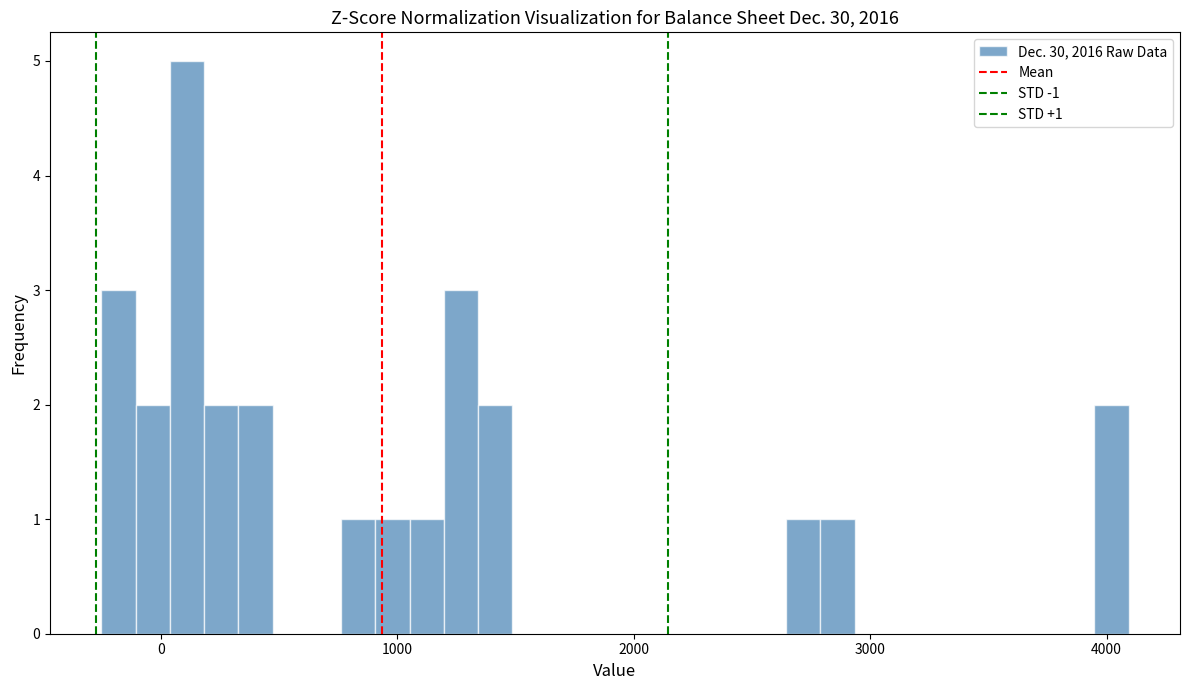

Around what value on the x-axis is the tallest bar? Give the approximate position of its centre, as read against the axis.

100